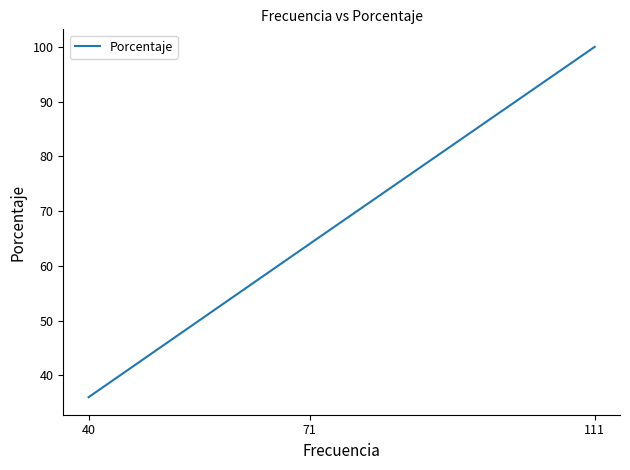

Which label corresponds to the largest value in the chart?

111